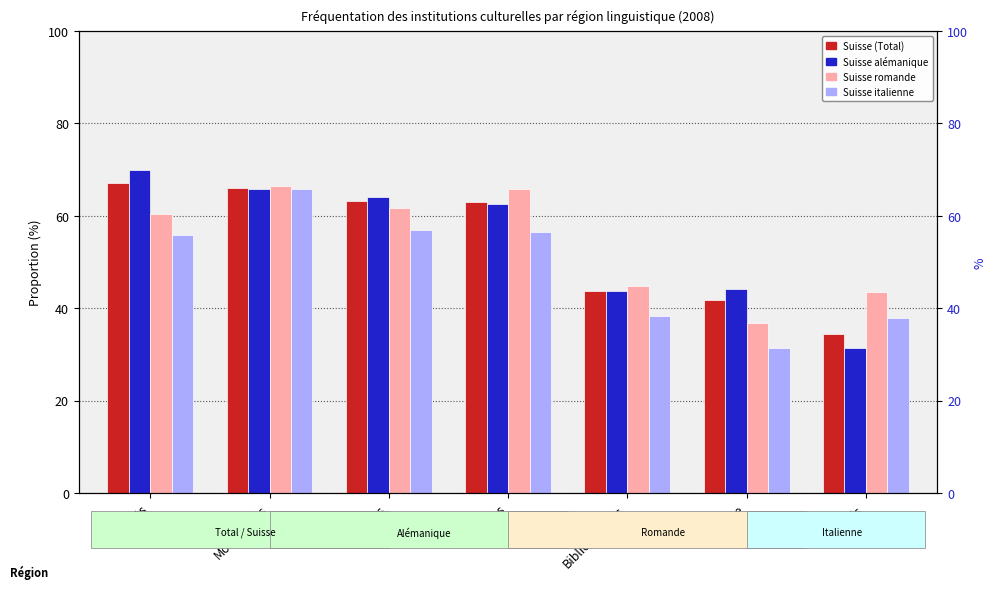

What is the label of the 3rd bar from the right?

Bibliothèques